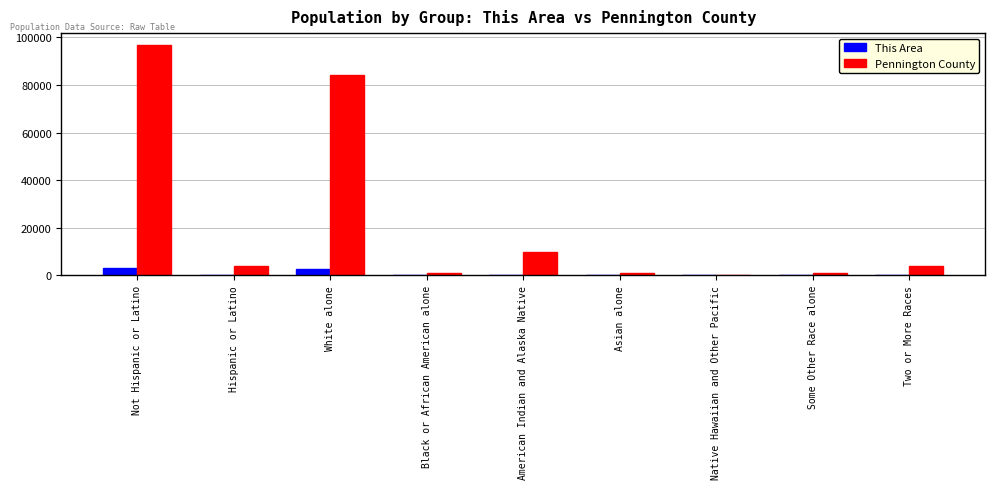

How many series are shown in this chart?

2